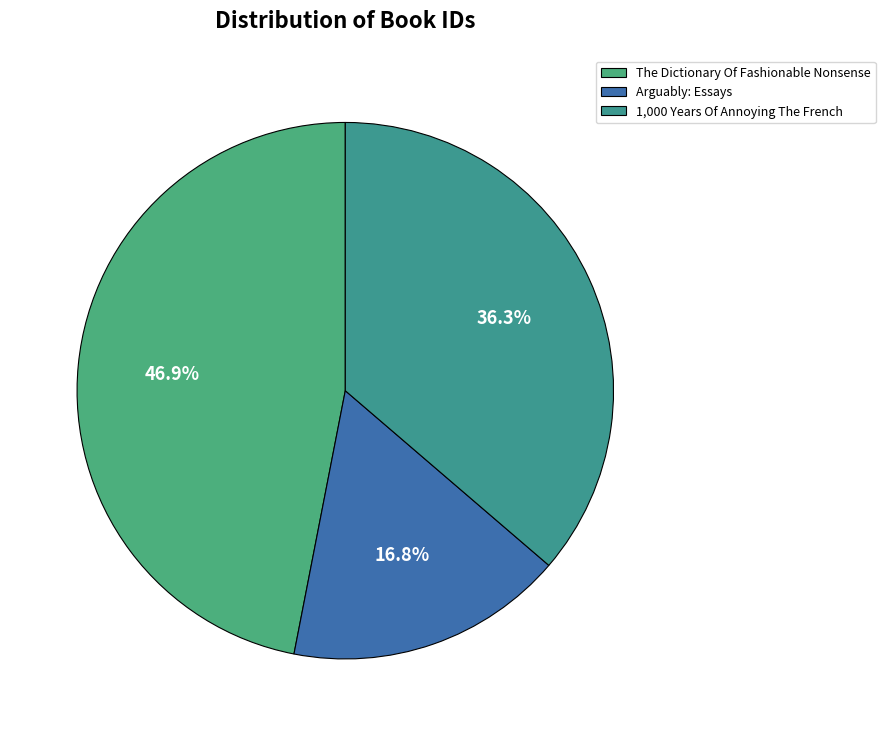

Is it true that The Dictionary Of Fashionable Nonsense is 38% of the pie?

False